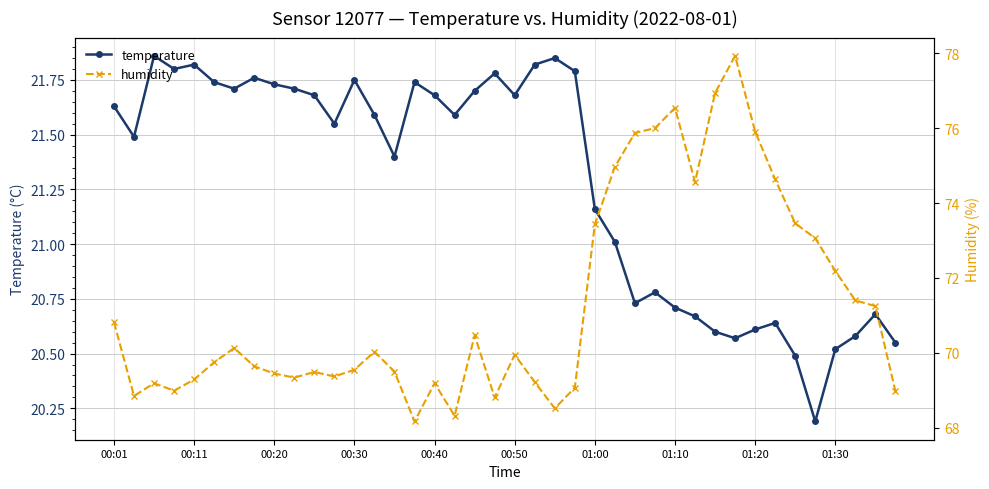

What are all the series names shown in the legend?

temperature, humidity